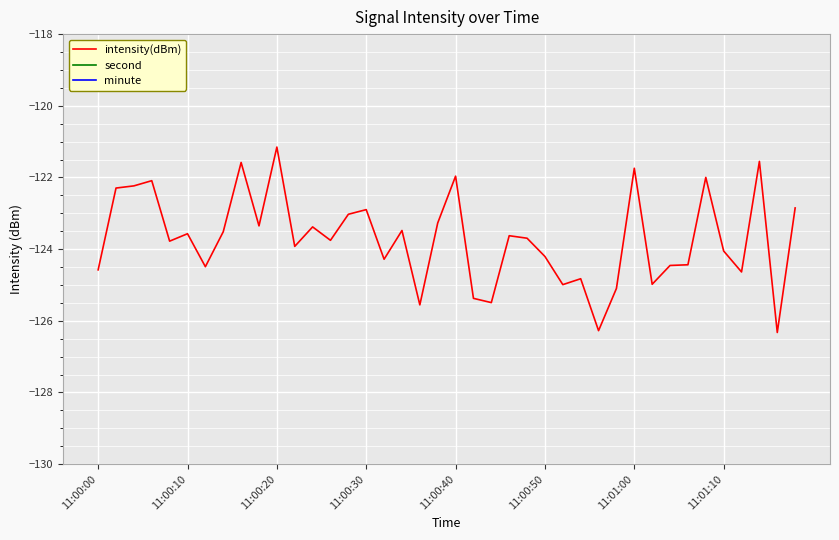

True or false: second and minute cross at least once.

True